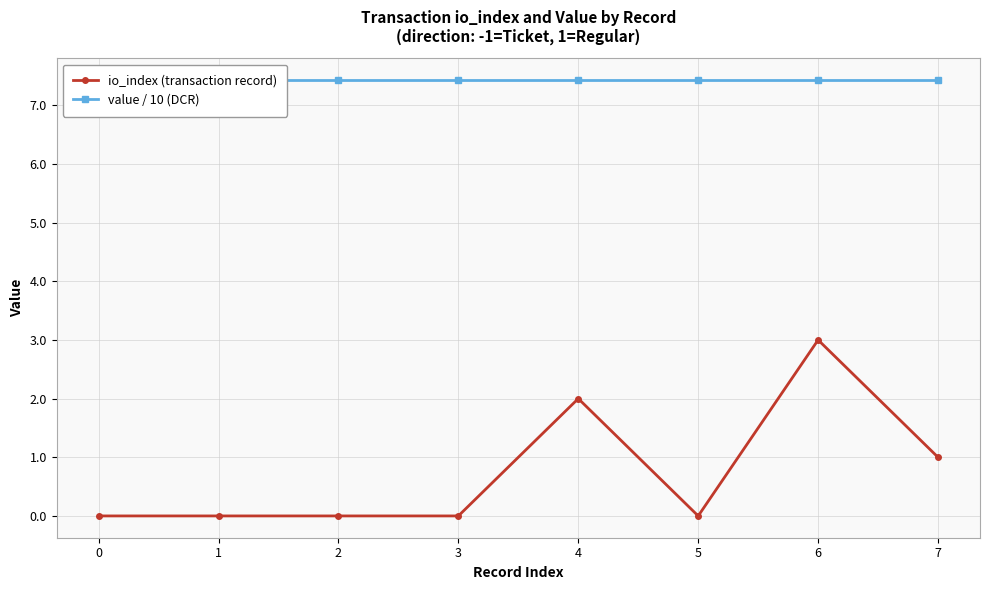

Where is the first local minimum for io_index (transaction record)?

5